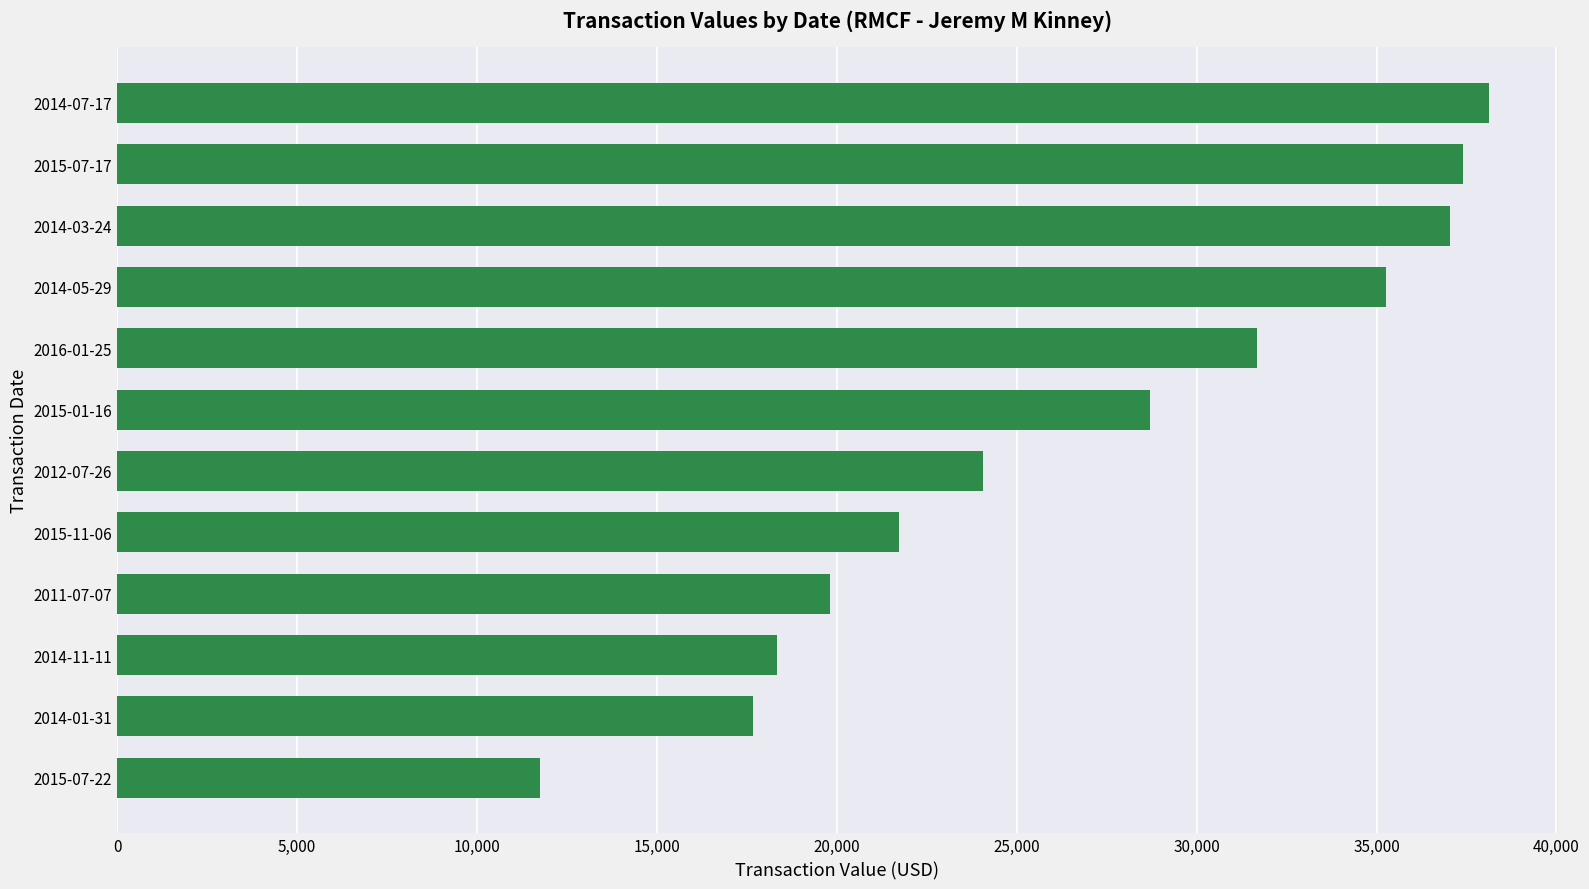

The value at 2014-05-29 is 12211. True or false?

False